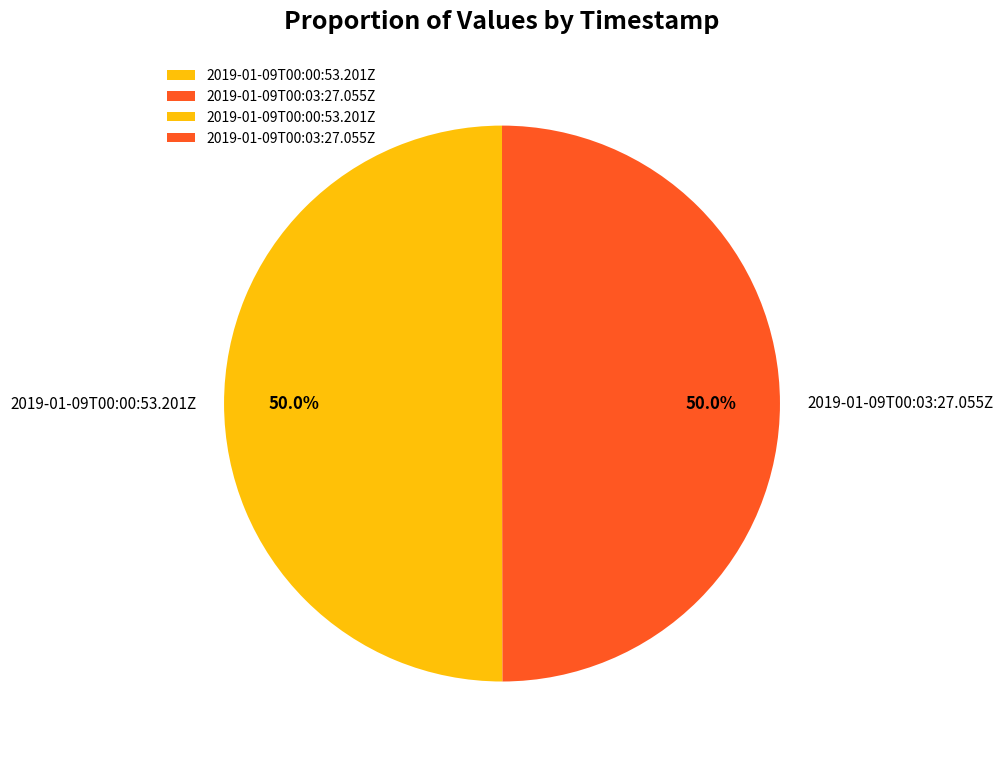

True or false: 2019-01-09T00:03:27.055Z accounts for 37% of the total.

False